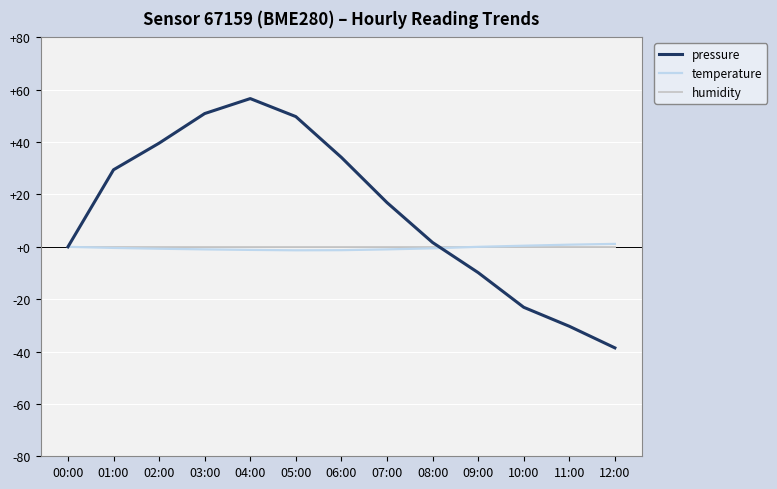

Which category has the lowest value across all series?

12:00